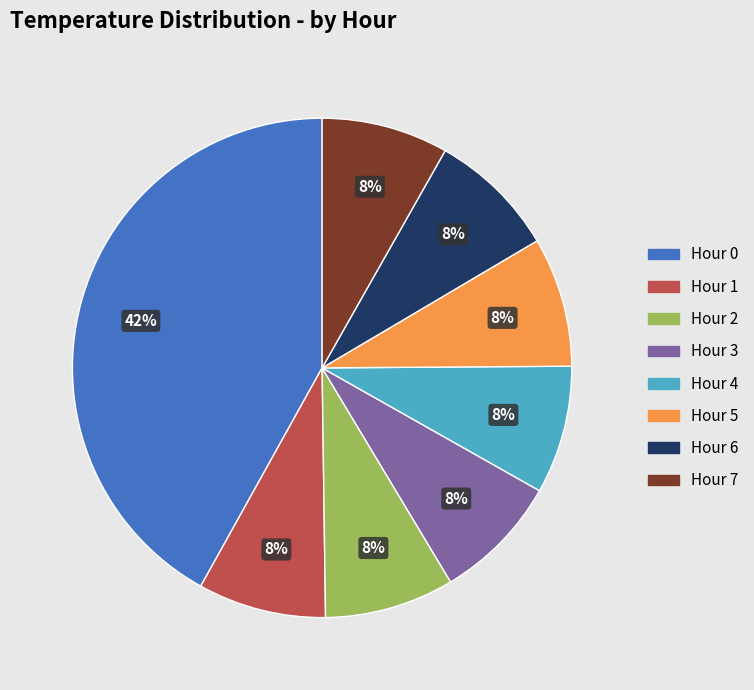

Does Hour 7 account for over 50% of the chart?

No